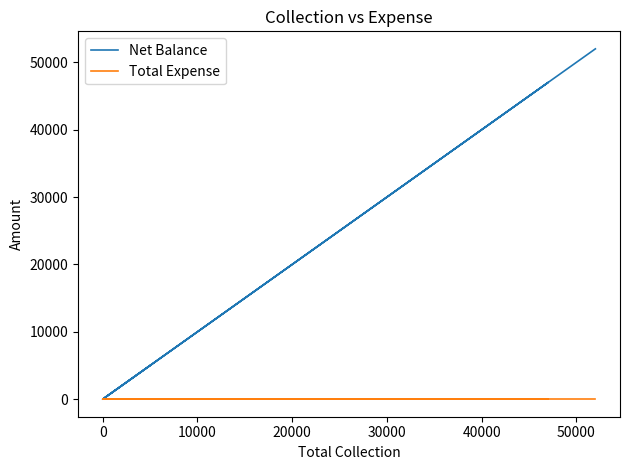

True or false: Total Expense and Net Balance intersect in this chart.

False